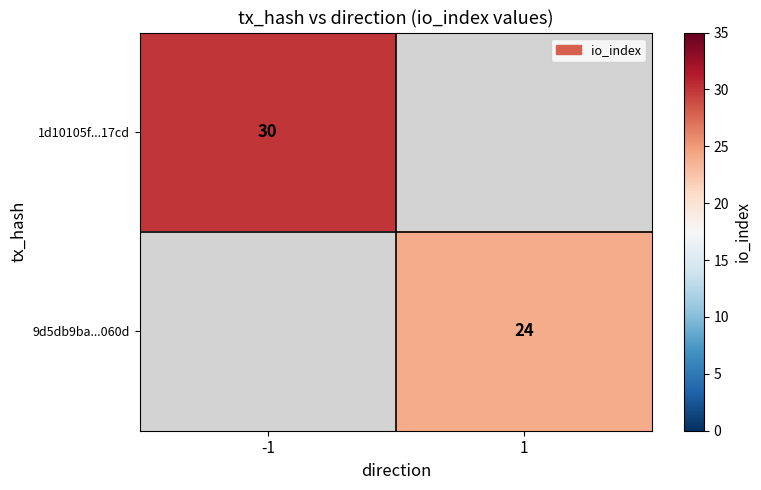

Is it true that 1d10105f...17cd equals 30 at -1?

True